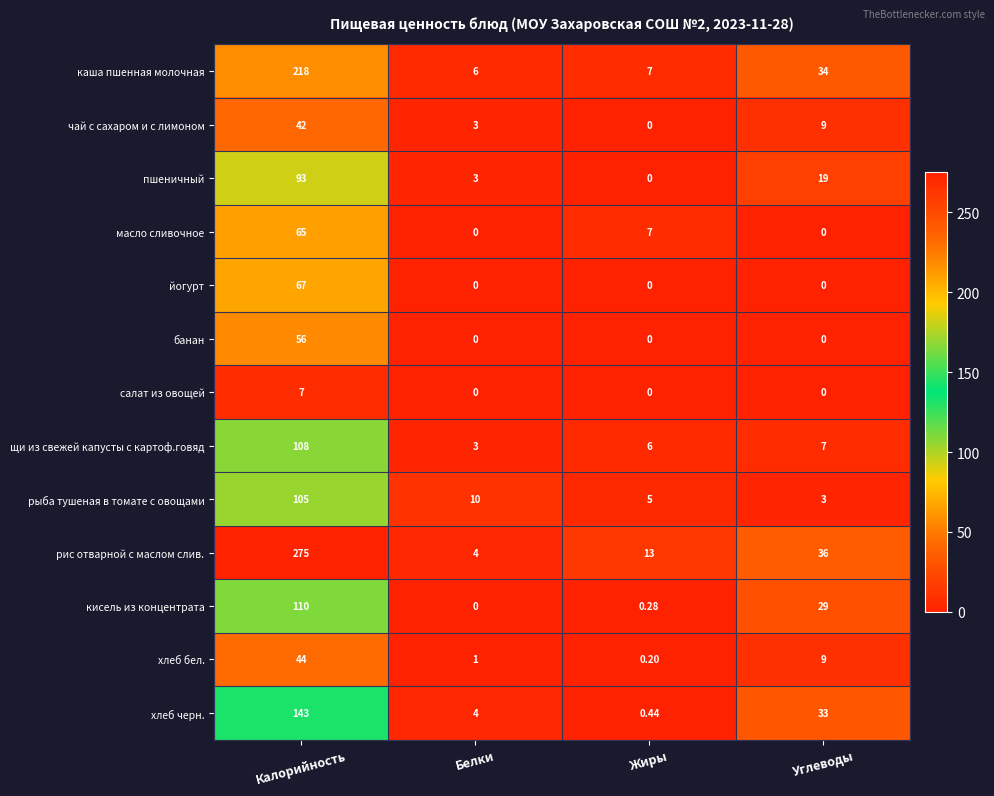

Which label corresponds to the largest value in the chart?

Калорийность